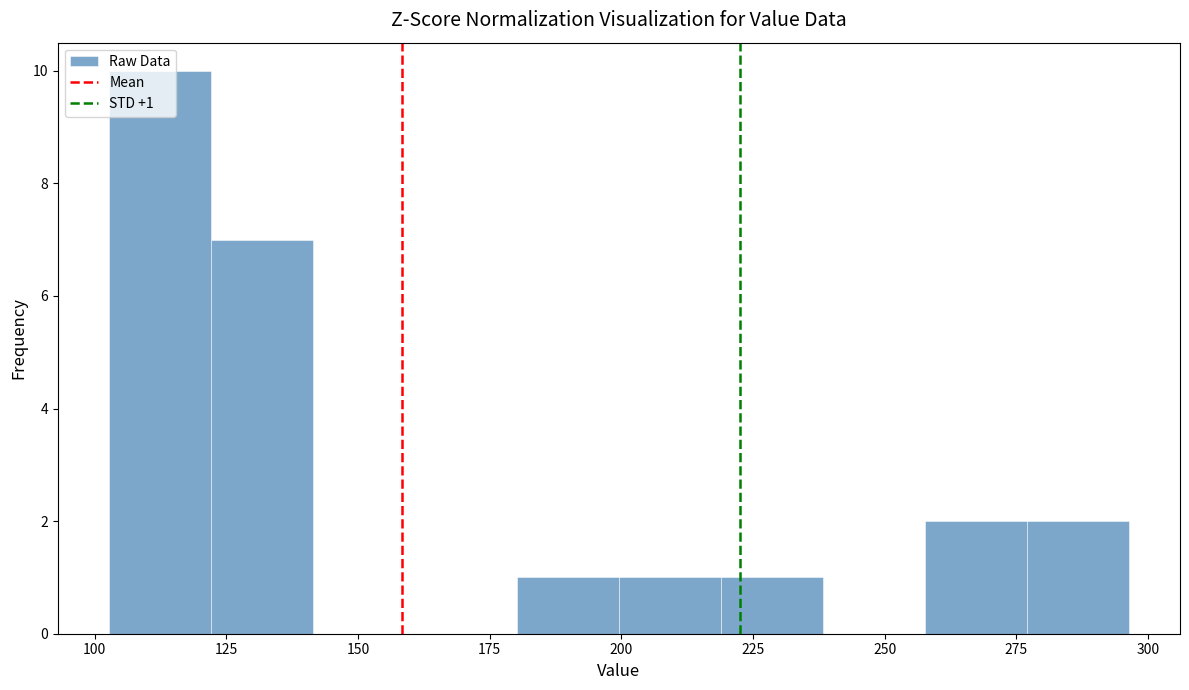

Around what value on the x-axis is the tallest bar? Give the approximate position of its centre, as read against the axis.

110